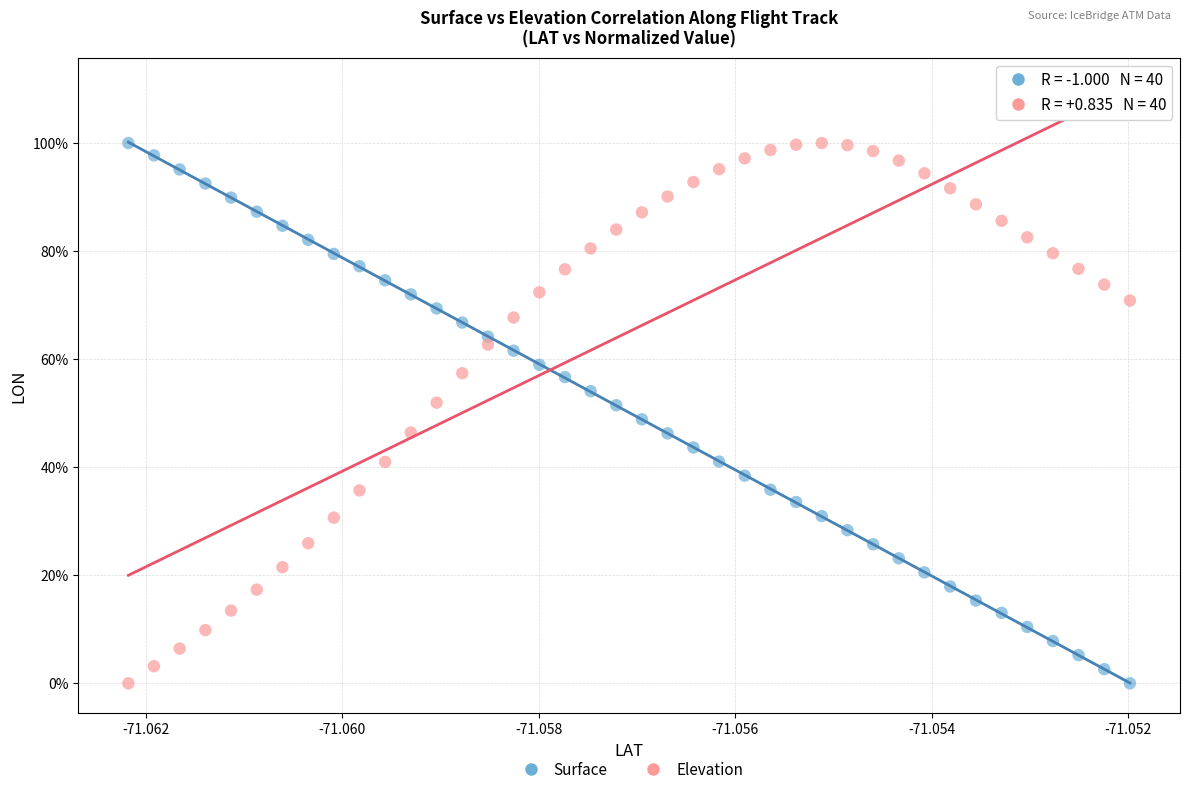

What are all the series names shown in the legend?

Surface, Elevation